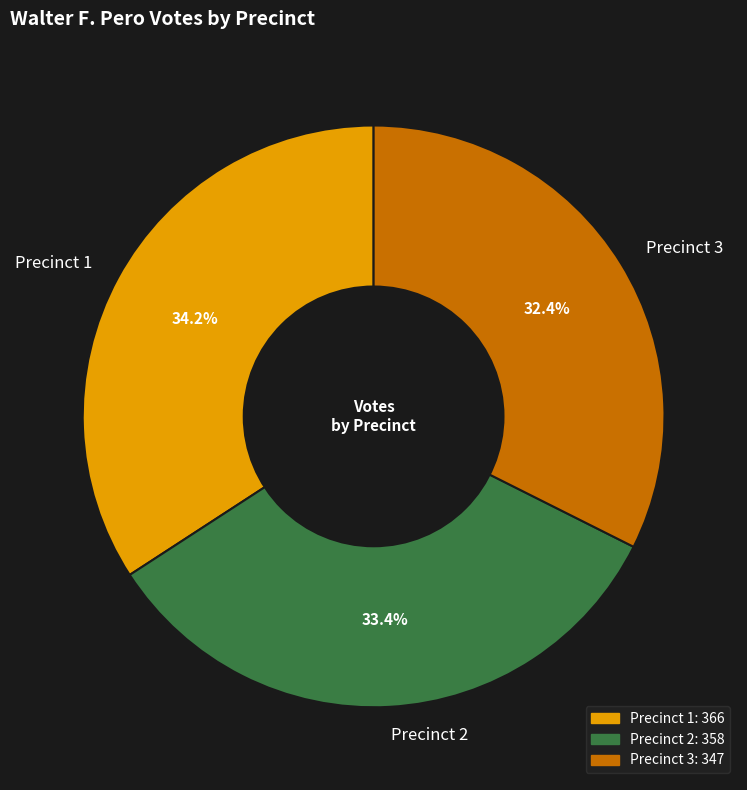

What percentage is the Precinct 2 slice, to the nearest percent?

33%